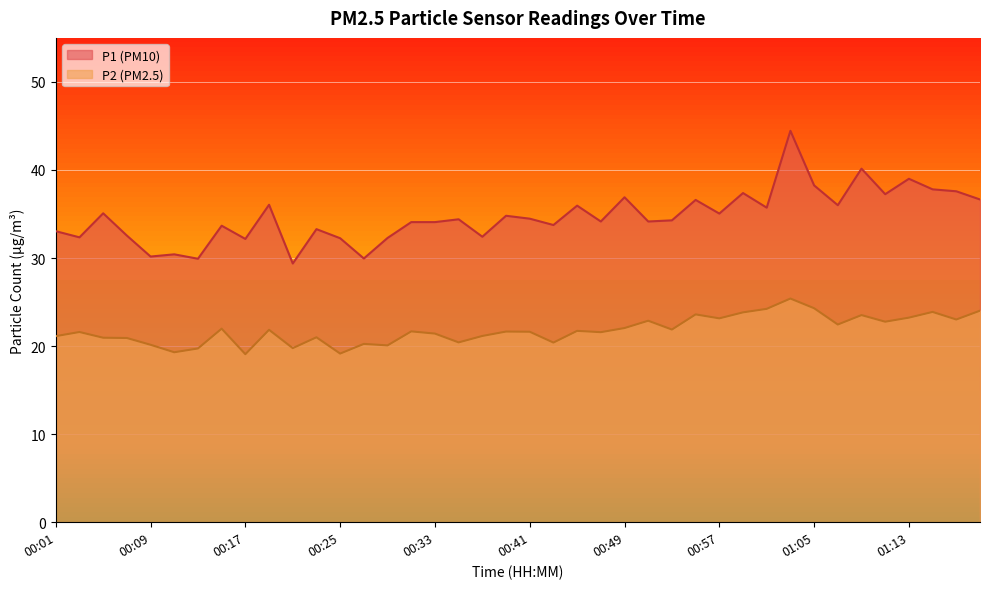

The value of P2 at 00:15 is 35.8. True or false?

False